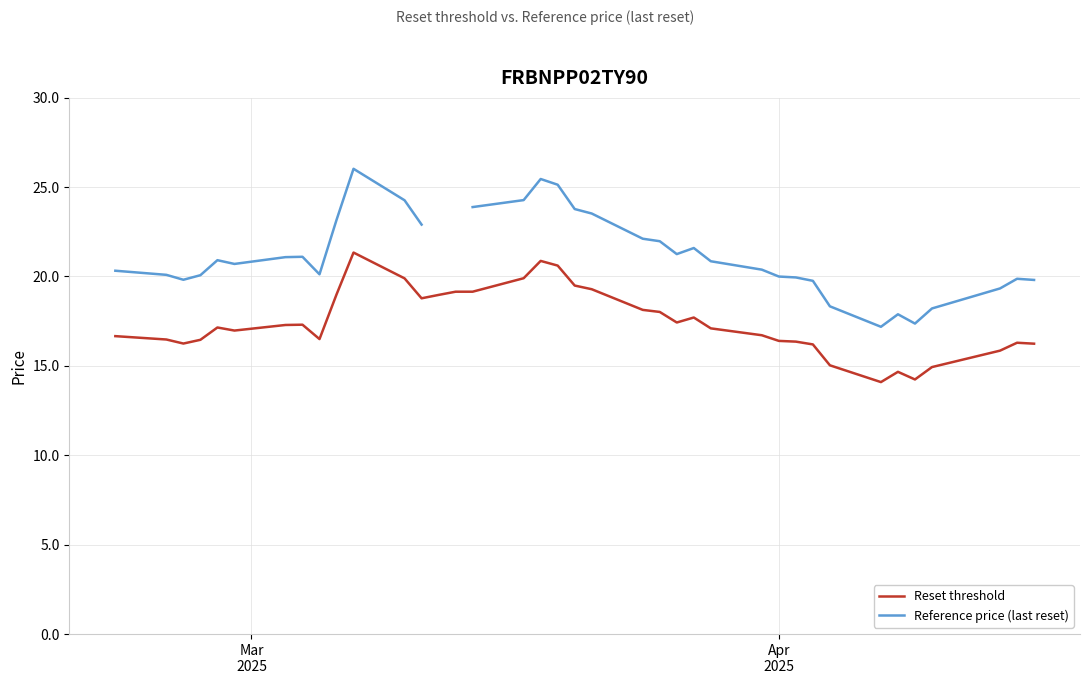

What is the highest value of the Reset threshold series?

21.3